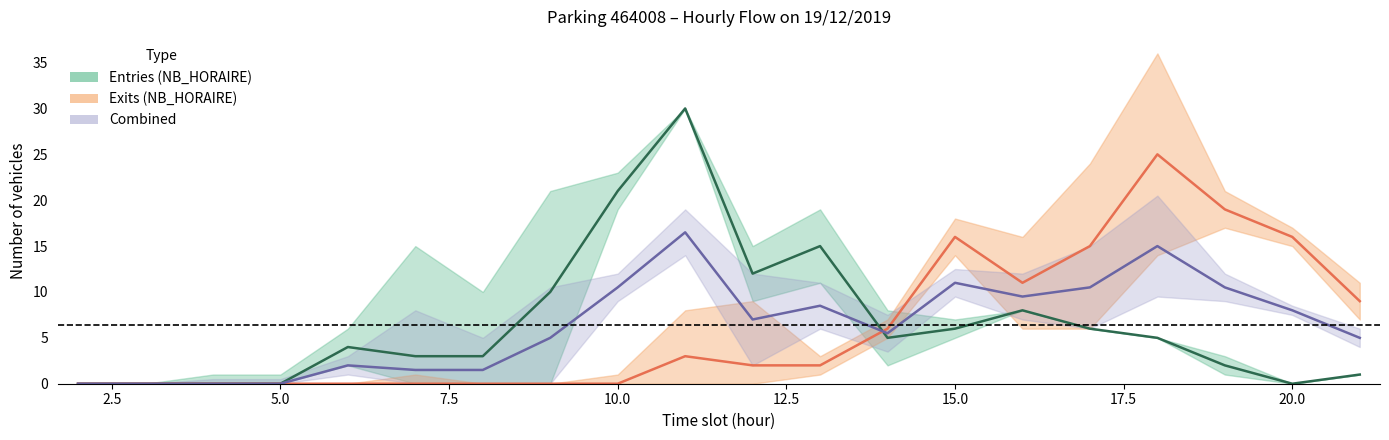

Does the chart have visible grid lines?

No